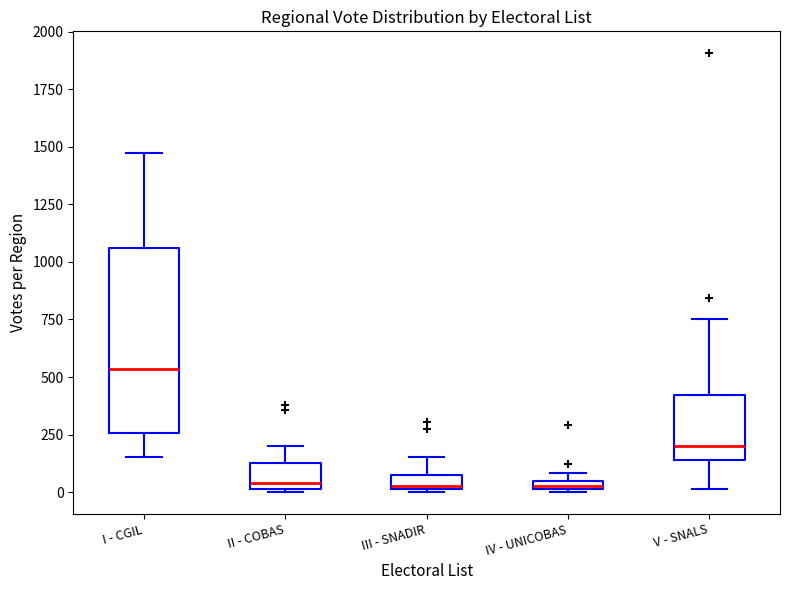

Comparing the boxes themselves (not the whiskers), which one is the tallest?

I - CGIL